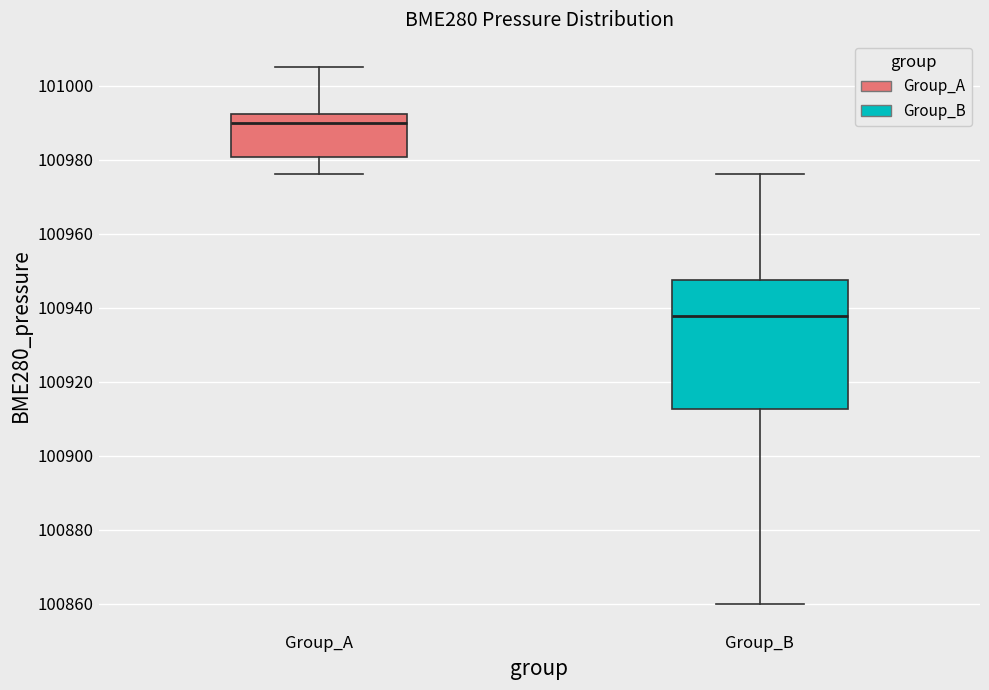

Reading left to right, transcribe this box plot: for each box, give where its median line is, the range the box spans, and where its two whiskers end, as read against the y-axis. The values are not printed on the chart, so give them approximately, as read against the axis.

Group_A: median 100990, box 100980 to 100992, whiskers 100976 to 101006
Group_B: median 100938, box 100912 to 100948, whiskers 100860 to 100976